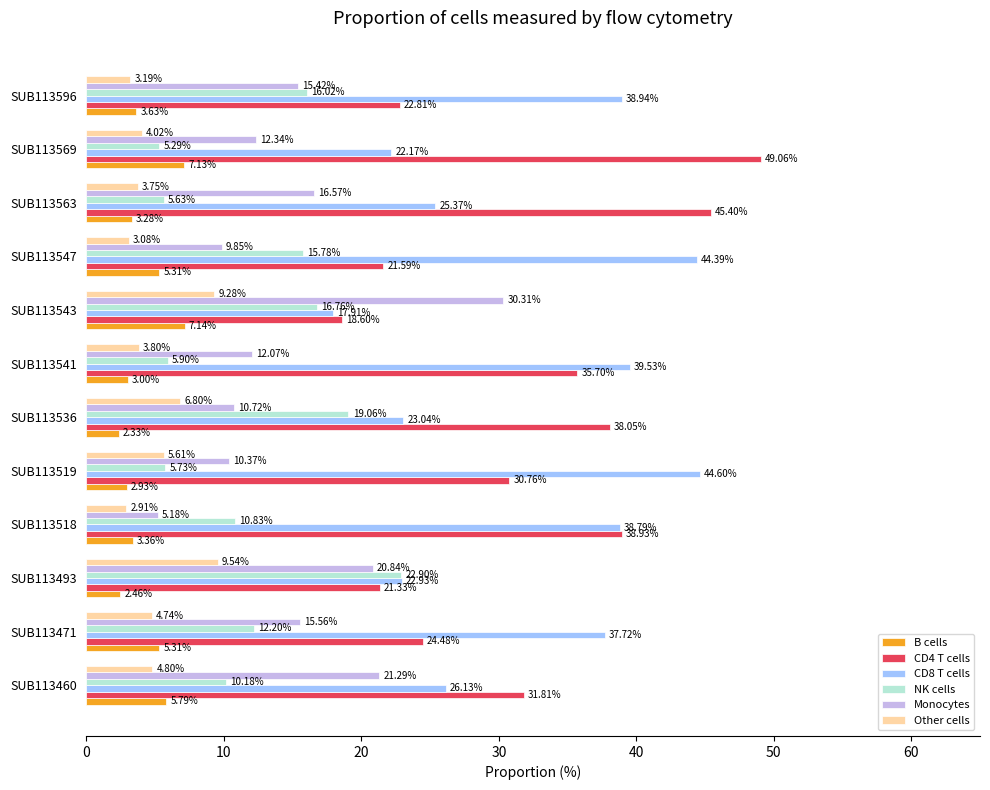

What is the difference between the second highest and minimum values in the B cells series?

4.8